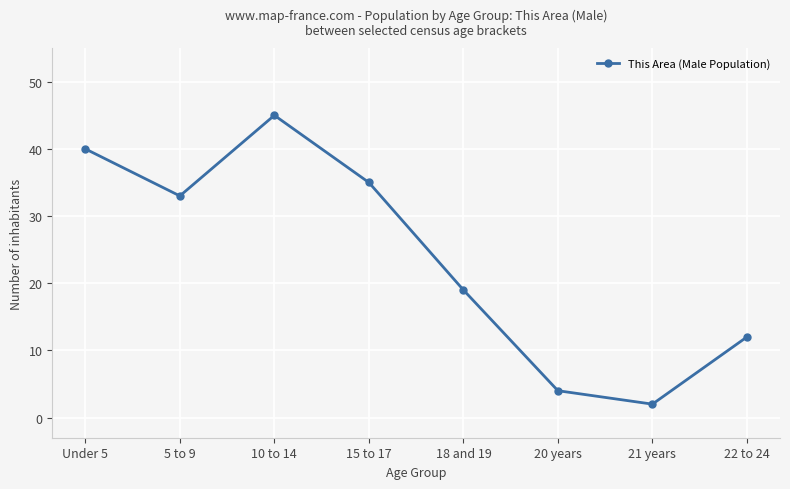

What is the change in value from Under 5 to 5 to 9?

-7